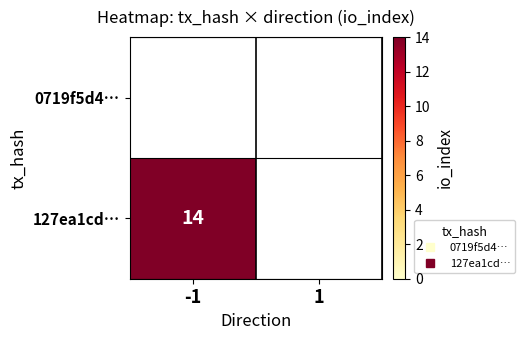

The value of 127ea1cd… at -1 is 14.0. True or false?

True